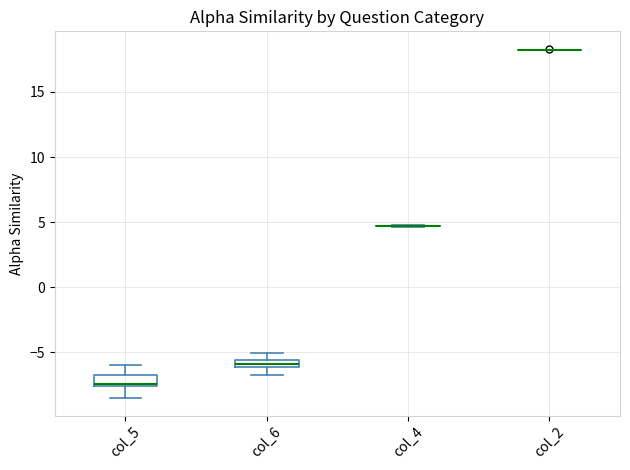

Where is the upper edge of the box for col_6 on the y-axis? The values are not printed on the chart, so give them approximately, as read against the axis.

-5.5